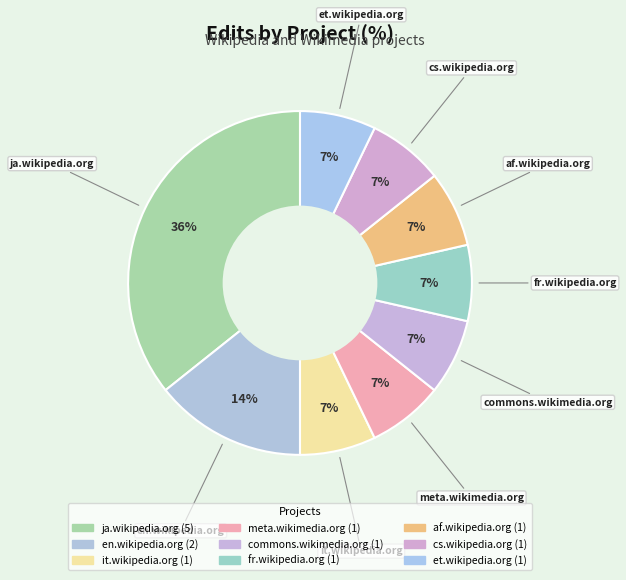

To the nearest percent, what portion does af.wikipedia.org represent?

7%